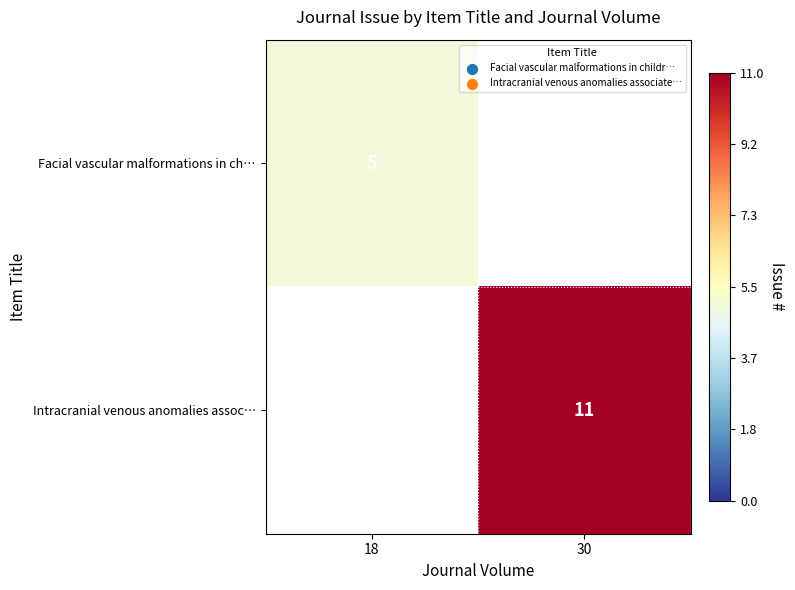

The value of Facial vascular malformations in ch… at 18 is 5. True or false?

True